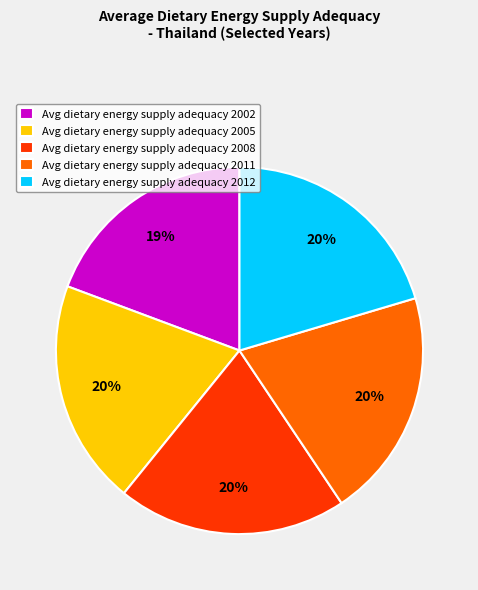

What is the smallest slice in the pie chart?

Avg dietary energy supply adequacy 2002